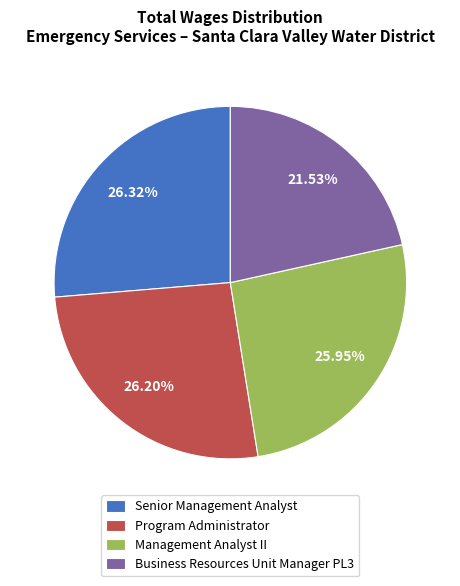

What is the total percentage of Program Administrator and Senior Management Analyst?

52.5%